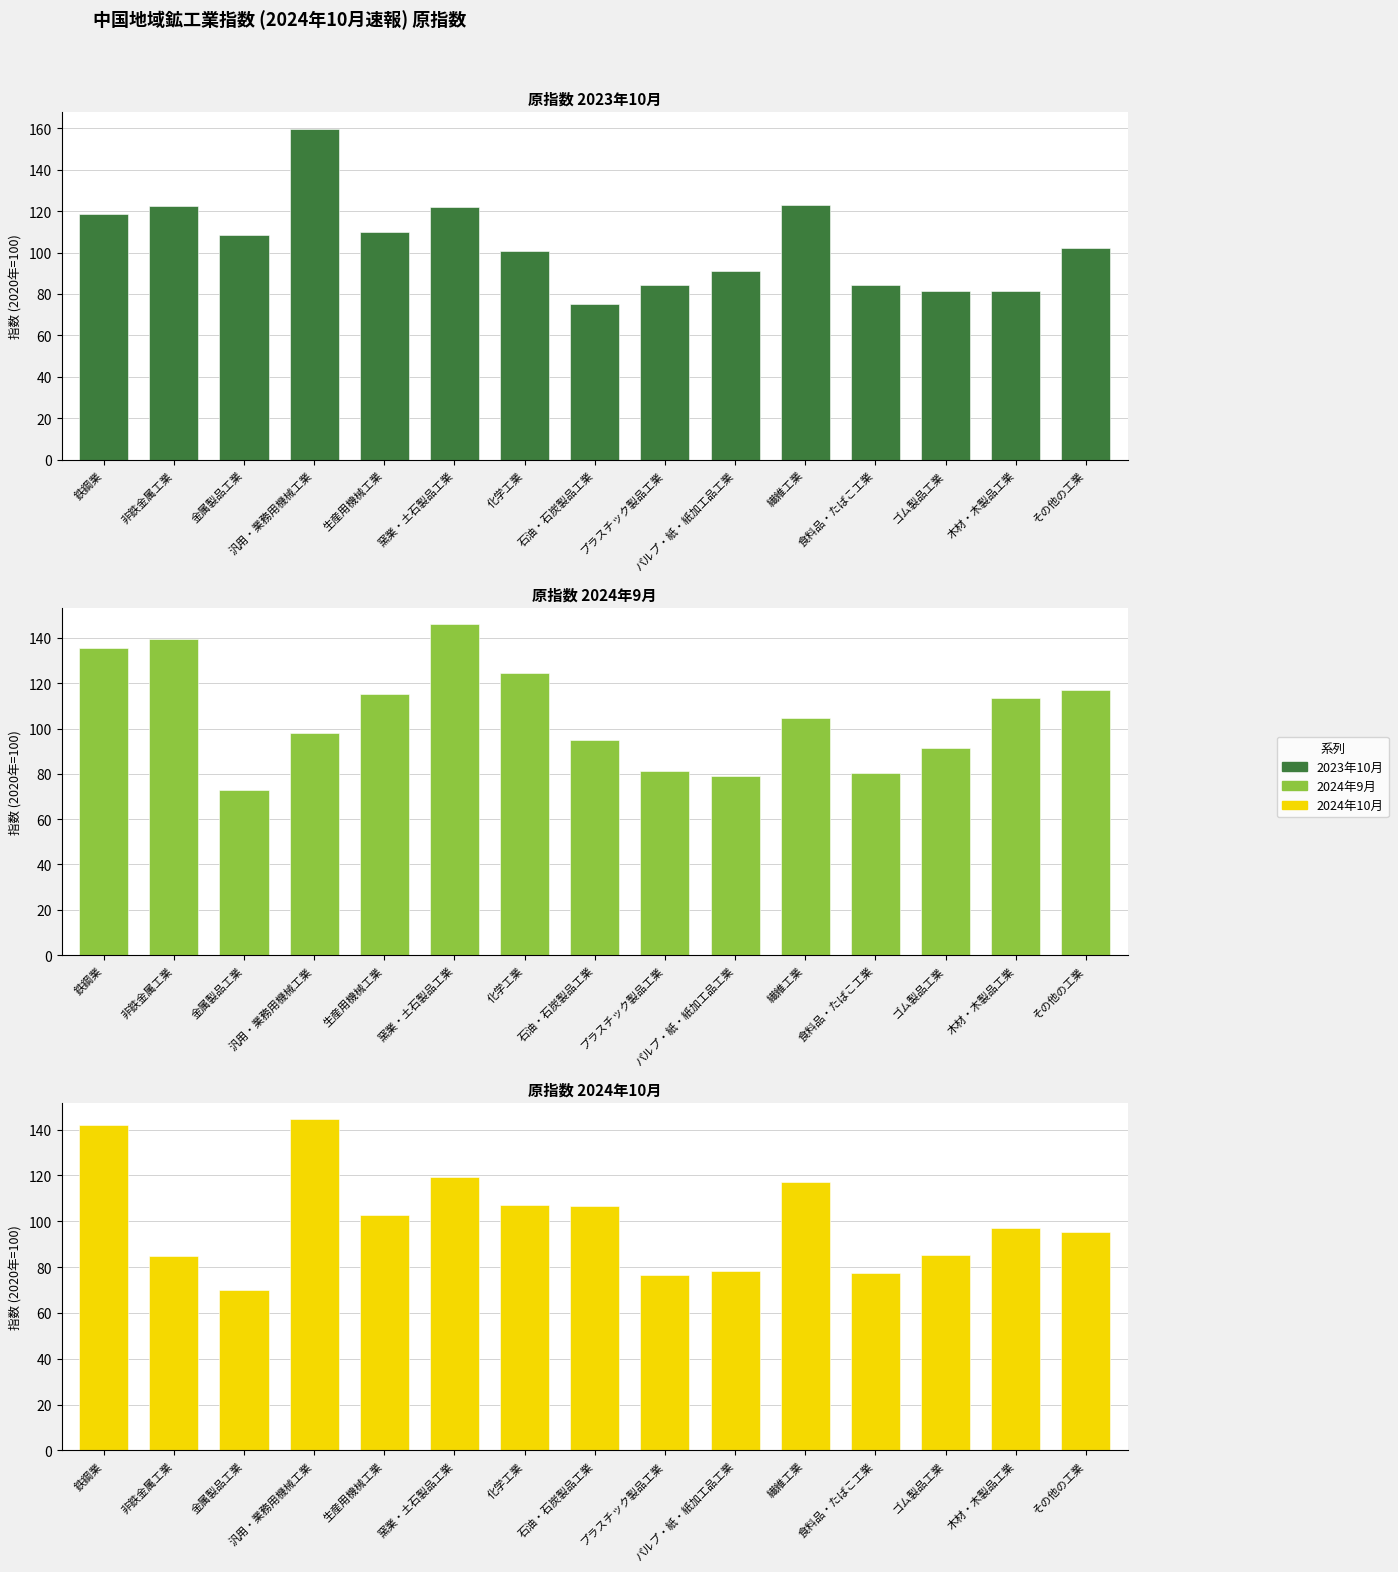

What is the label of the 15th bar from the left?

その他の工業